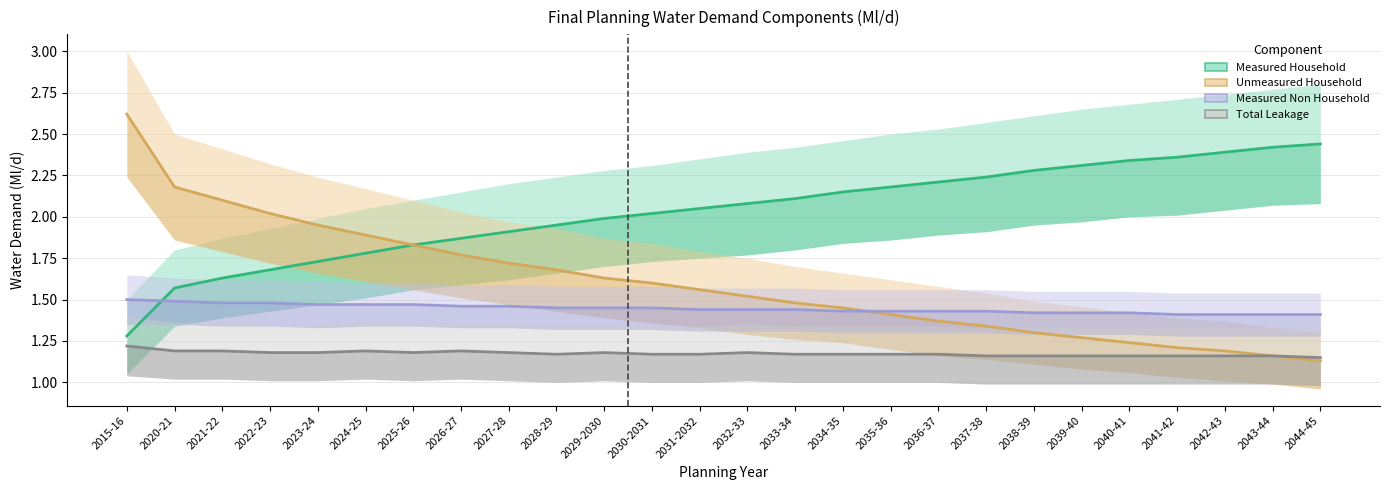

True or false: Measured Household has more than 2 points higher than both neighbors.

False